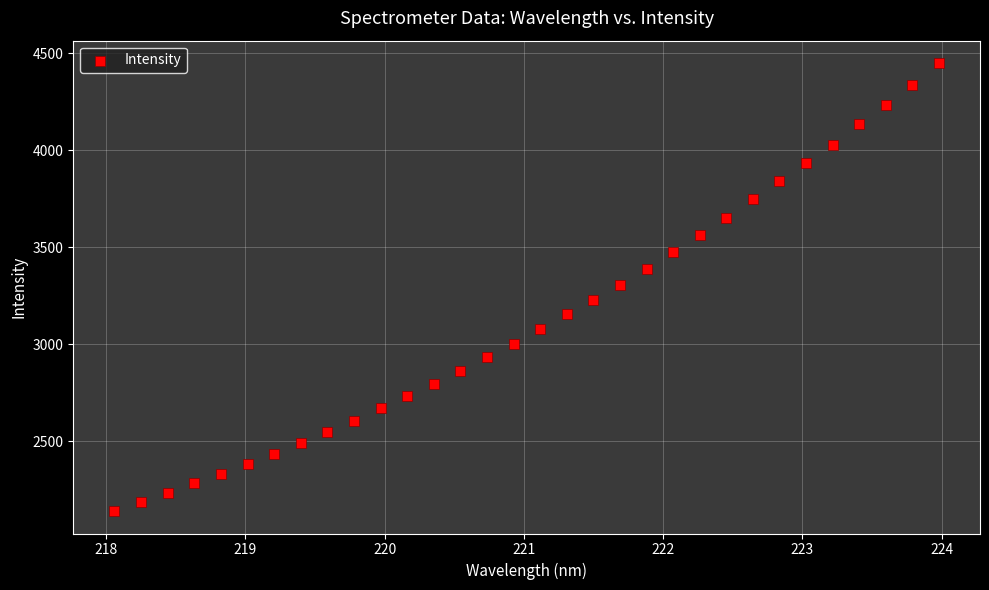

What is the range of X values (max minus min)?

5.9